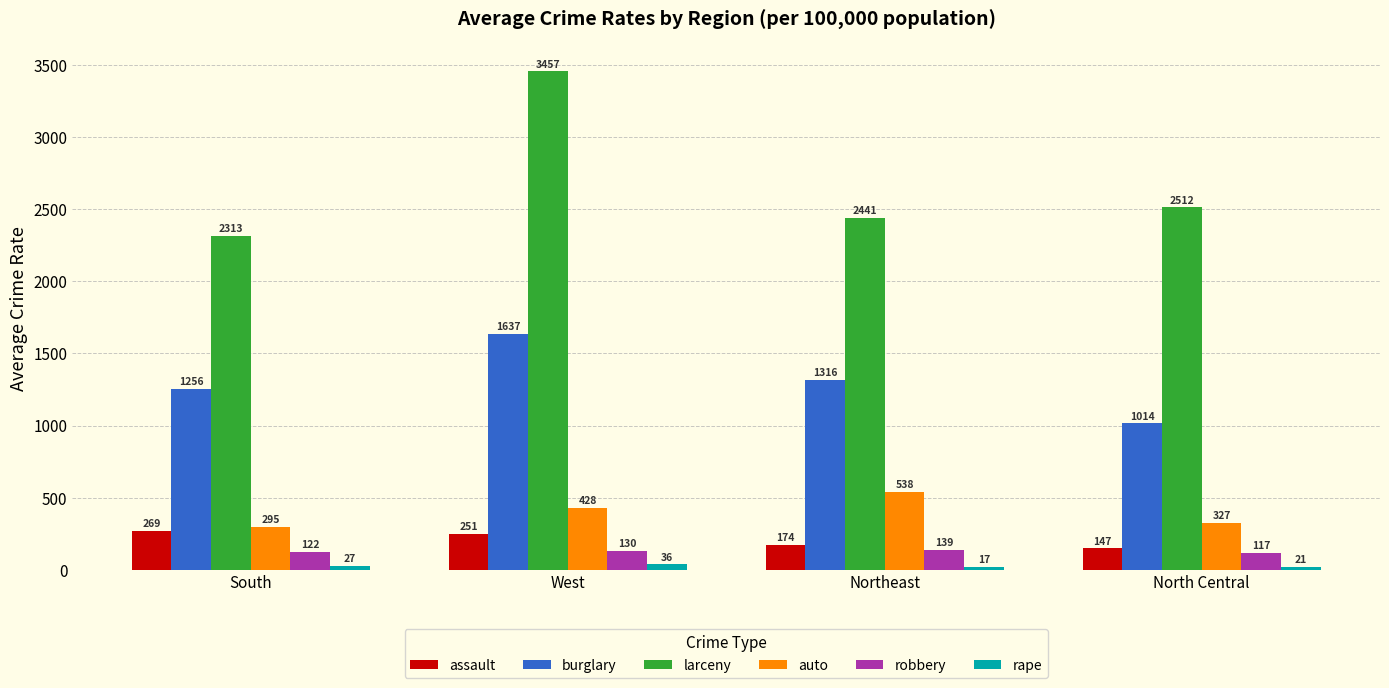

Rank the categories by auto value from highest to lowest.

Northeast, West, North Central, South